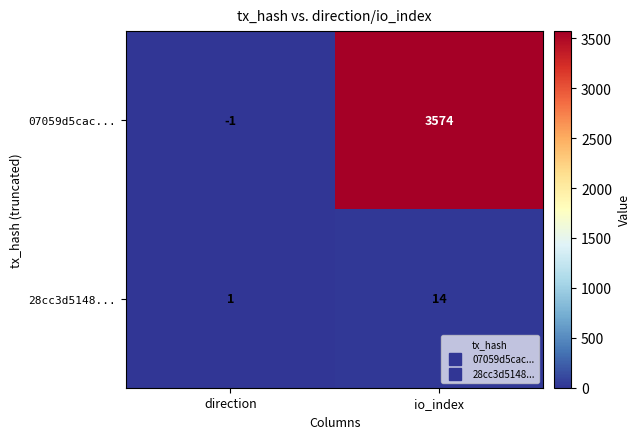

Between direction and io_index, which series saw the biggest shift?

07059d5cac...